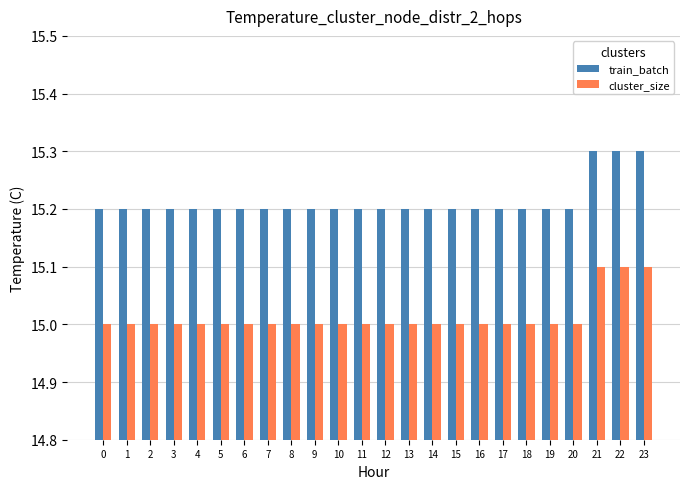

Rank the series by their maximum value, from highest to lowest.

train_batch, cluster_size